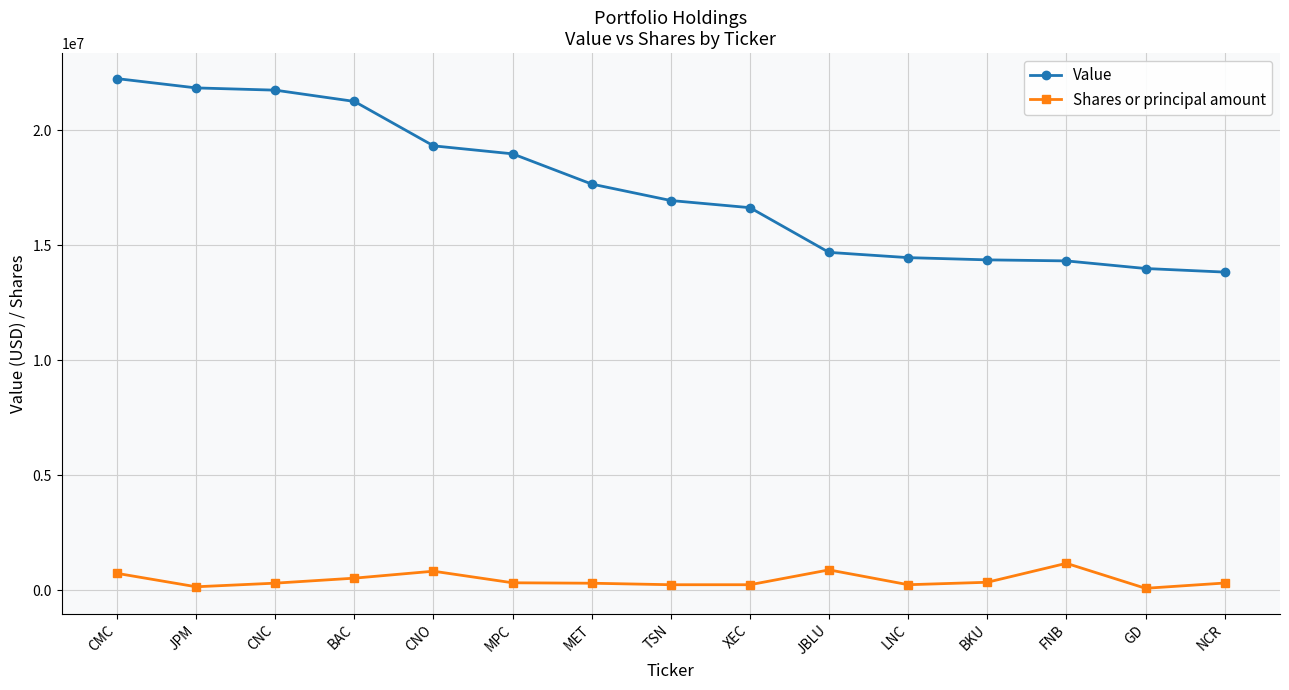

At which category is the sum across all series the highest?

CMC